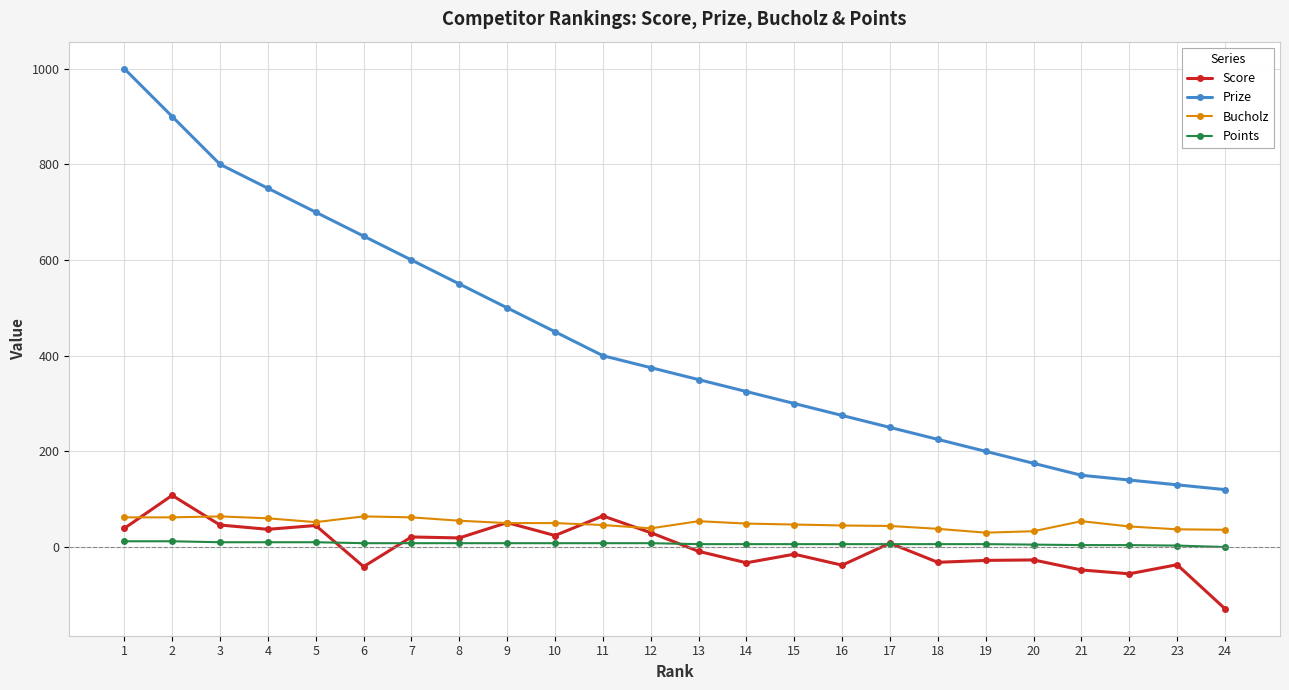

Where does the Bucholz series first go above 50?

1